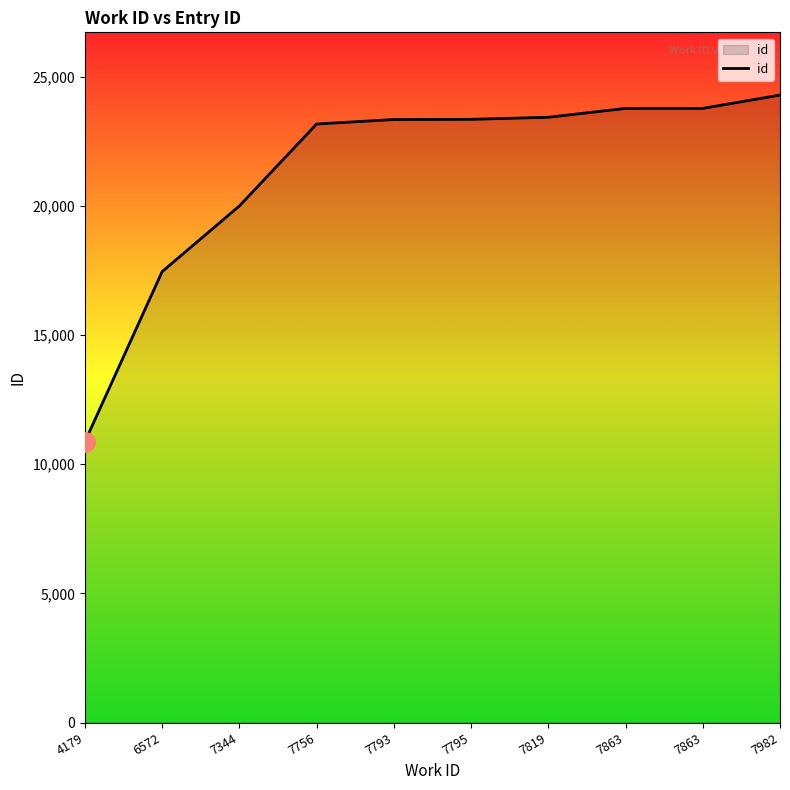

Does the chart display data point markers on the line(s)?

No